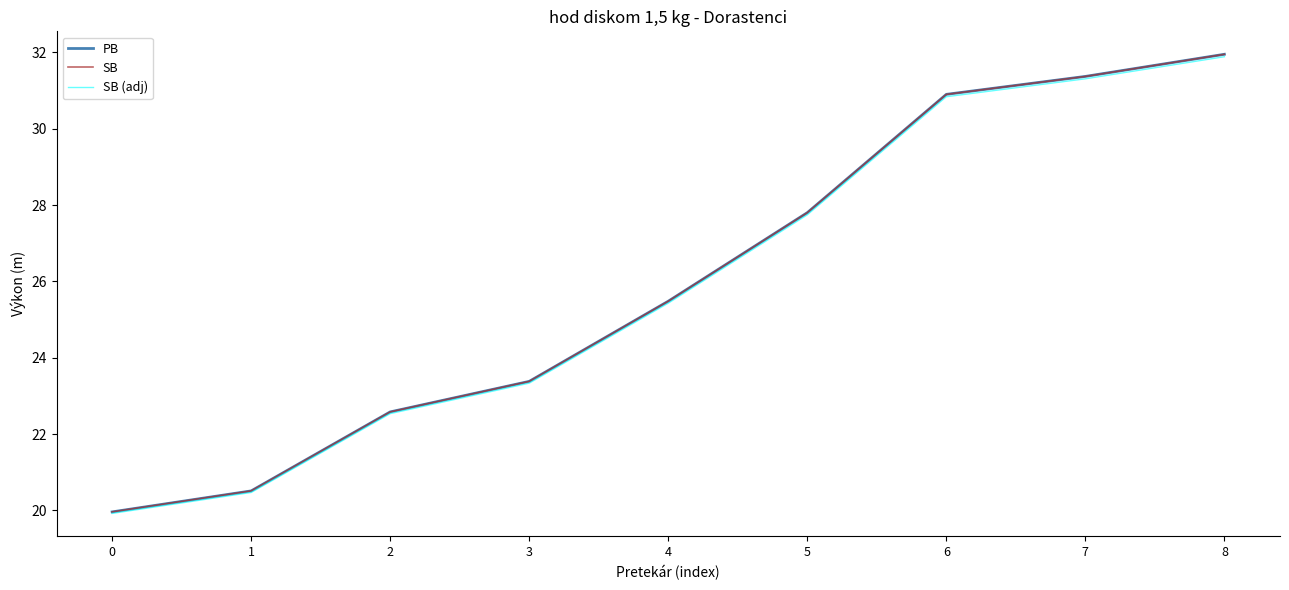

The SB series shows 27.8 at 5. True or false?

True